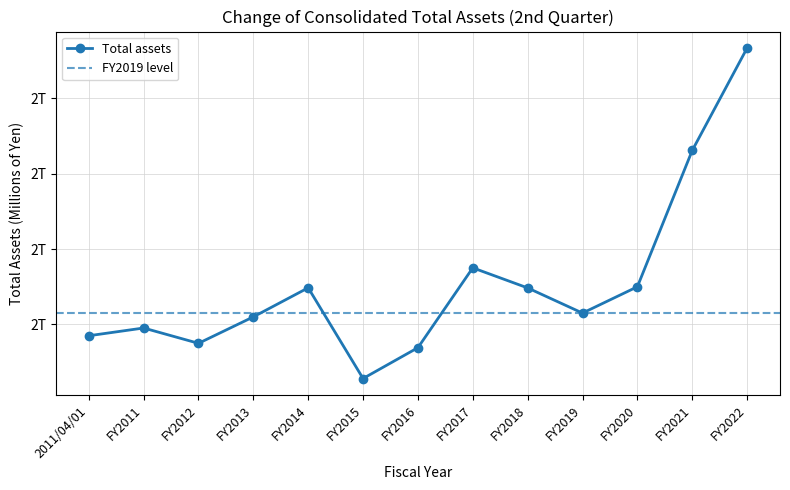

Reading left to right, transcribe all the data shown in this chart.

2170145	2190692	2150050	2220236	2297358	2056670	2138466	2350351	2297059	2230285	2300115	2661680	2933438